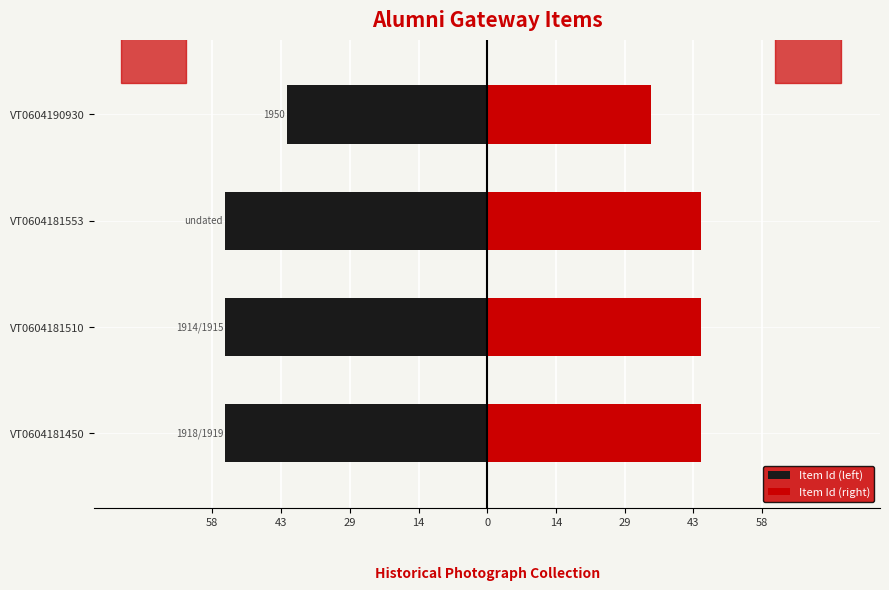

How many values in the Item Id (left) series are below -54?

3